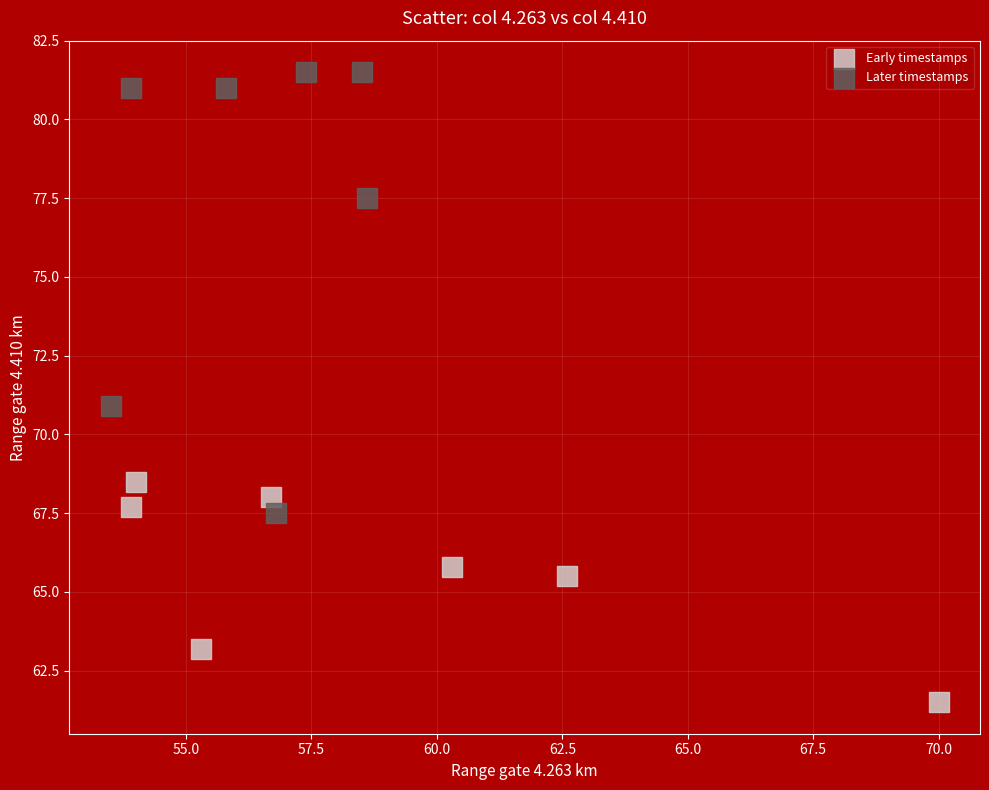

Which series contains the highest Y value?

Later timestamps